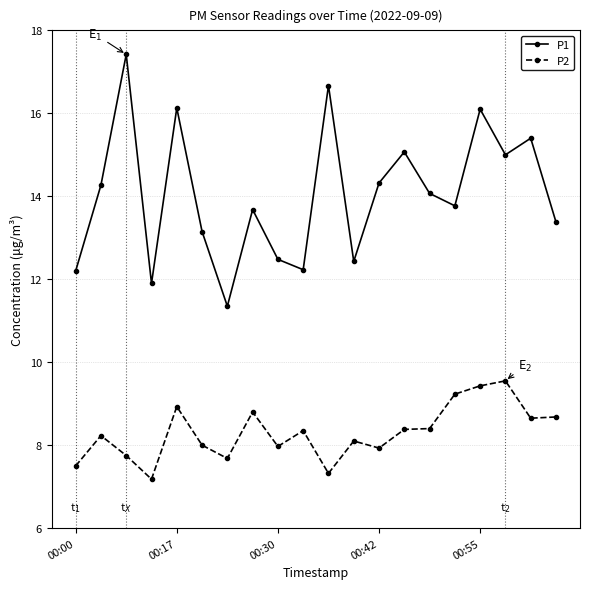

Which series has the largest total across all categories?

P1